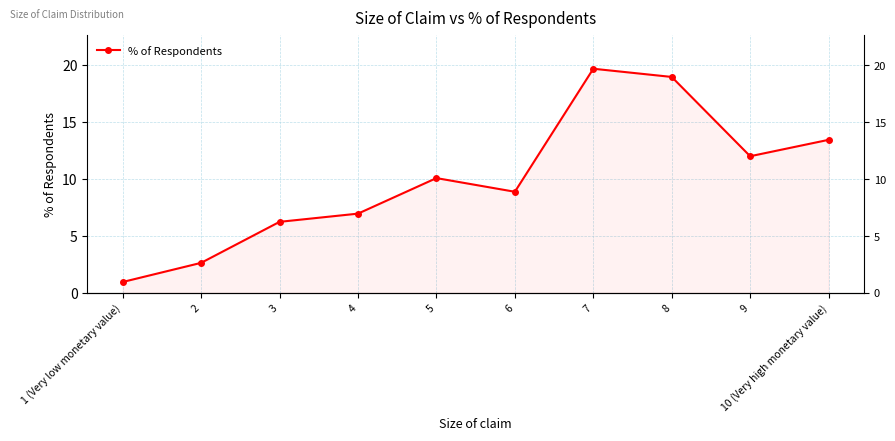

Reading right to left, transcribe all the data shown in this chart.

10 (Very high monetary value)=13.5	9=12.0	8=19.0	7=19.7	6=8.9	5=10.1	4=7.0	3=6.2	2=2.6	1 (Very low monetary value)=1.0